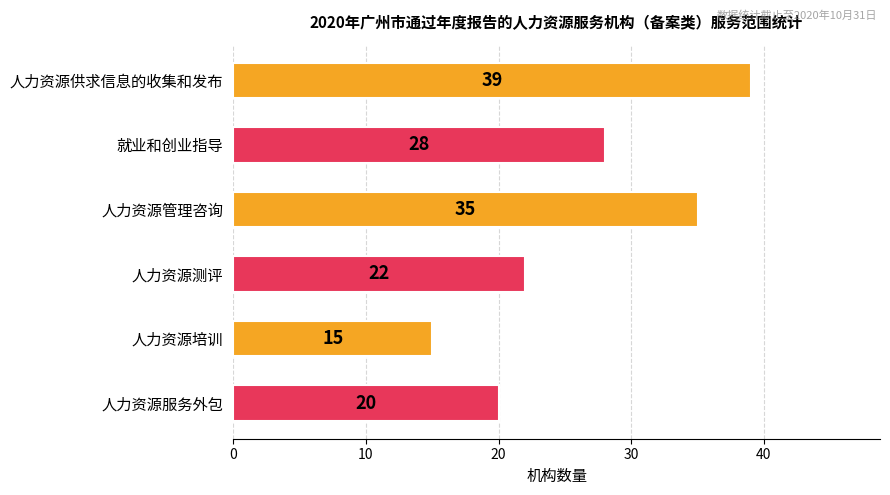

How many bars are there in total?

6